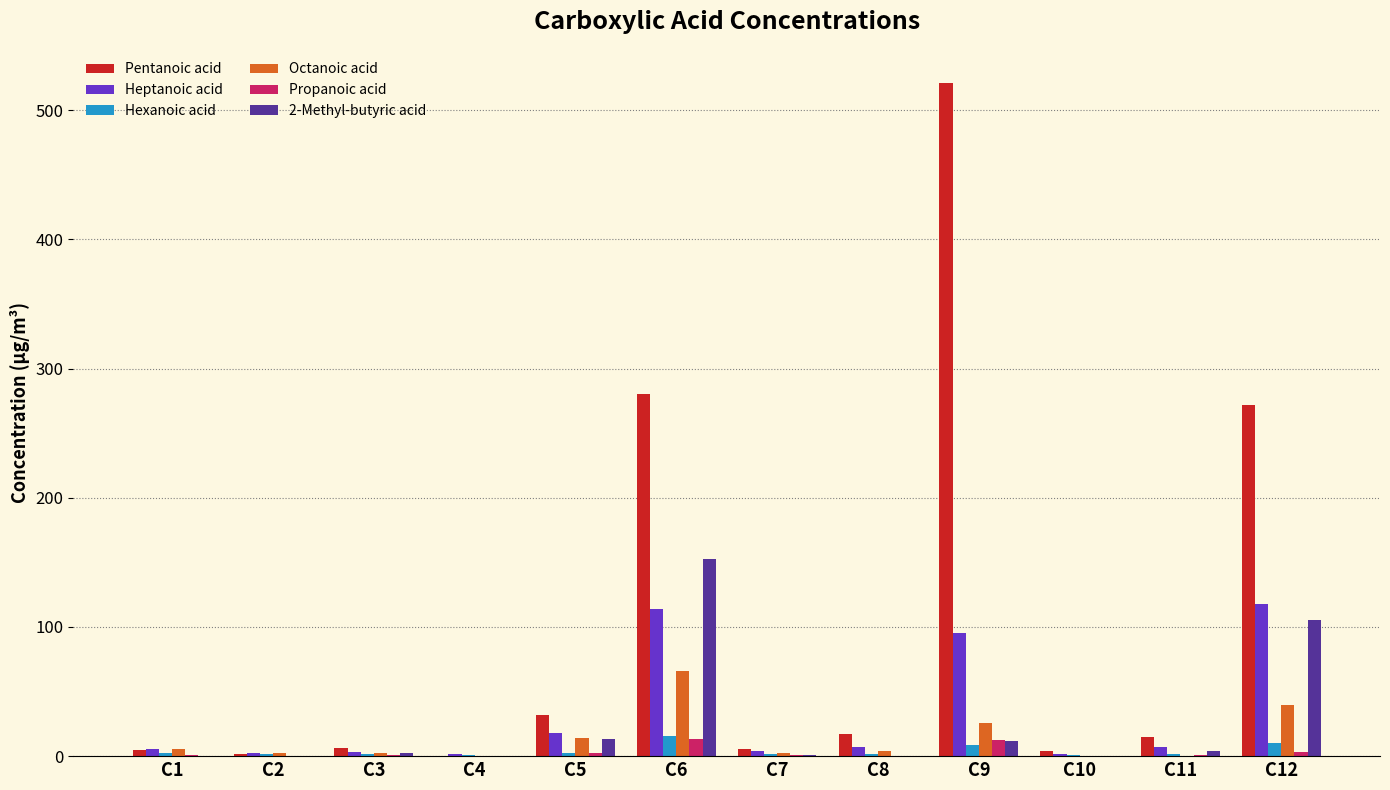

Which category has the highest value in the Pentanoic acid series?

C9